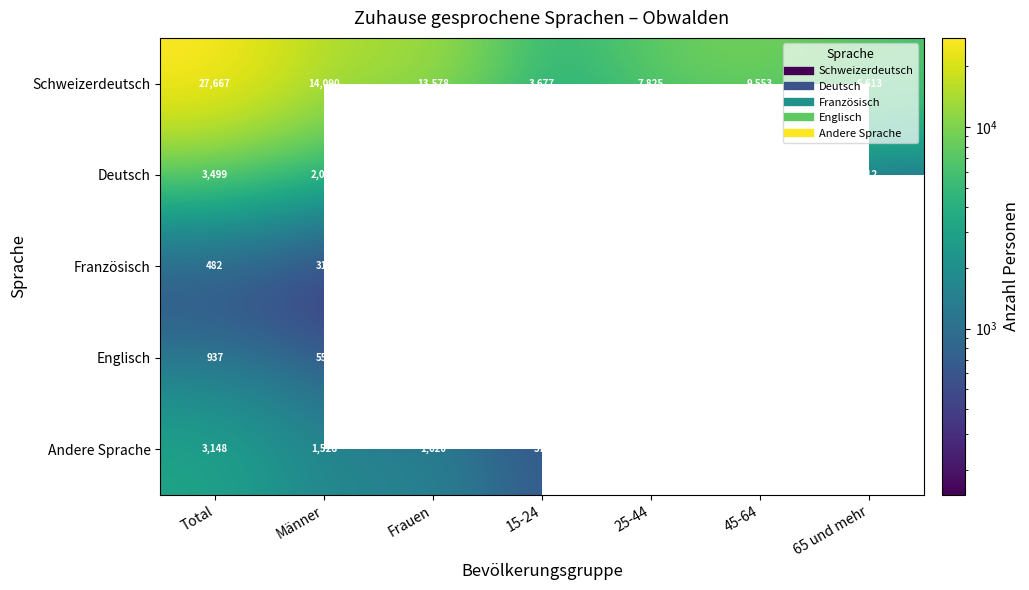

At which category does the chart reach its peak across all series?

Total